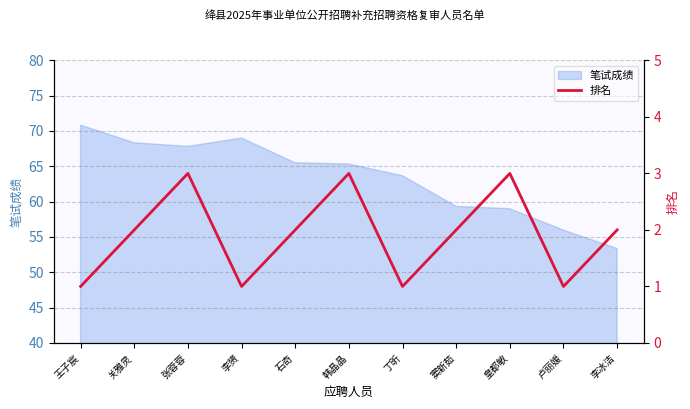

What is the label of the 4th point from the left?

李赟